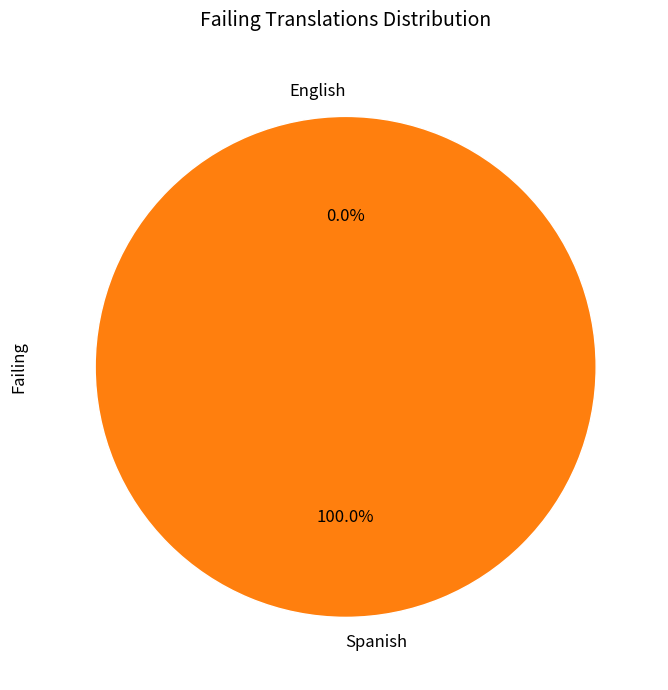

What is the majority slice?

Spanish